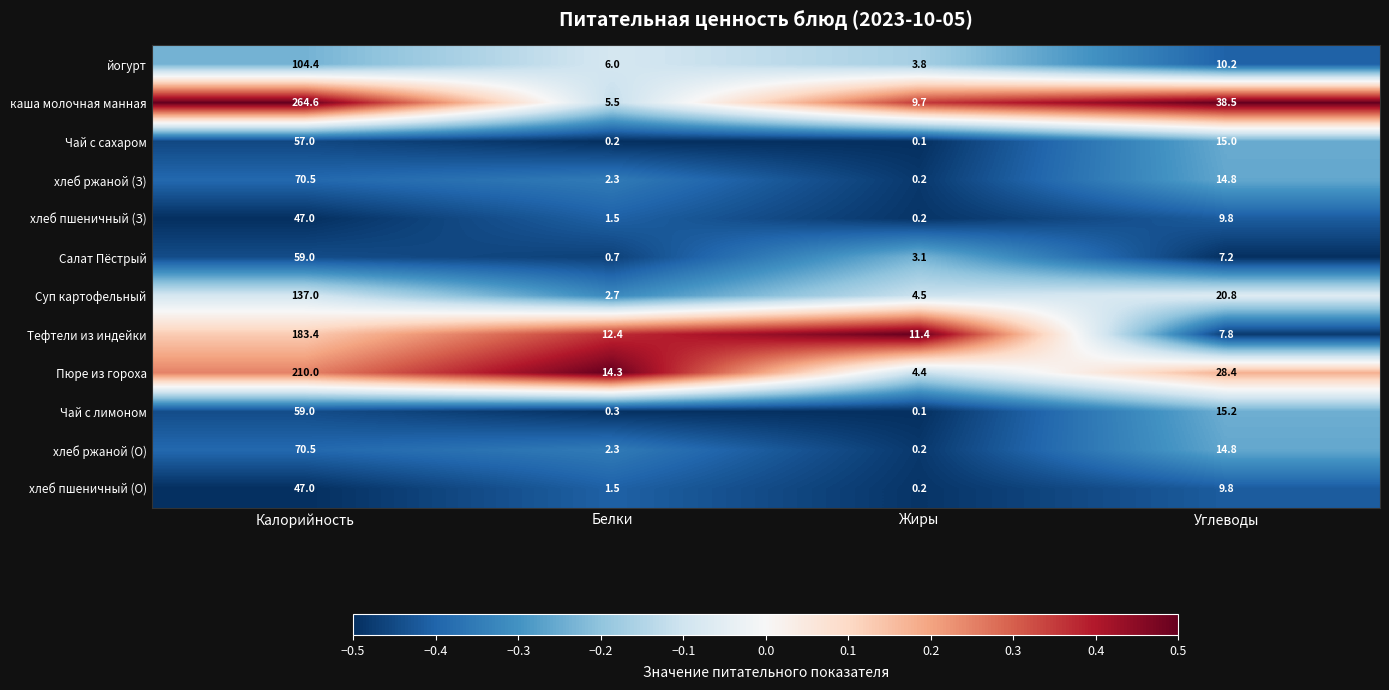

True or false: Суп картофельный has a value of 5.8 at Углеводы.

False